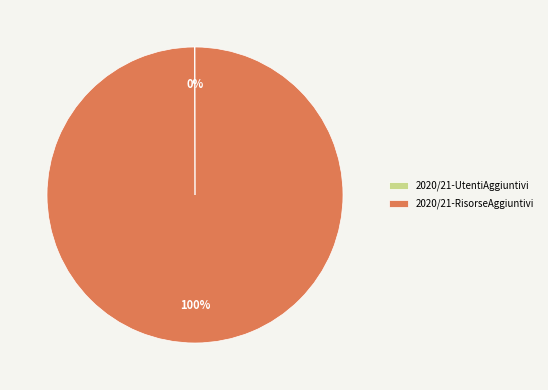

Is it true that 2020/21-RisorseAggiuntivi is 100% of the pie?

True